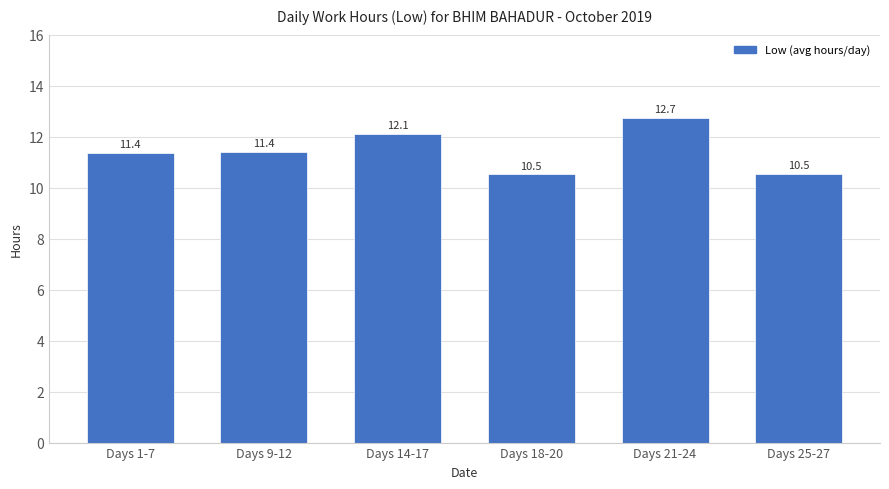

What is the greatest value displayed?

12.7